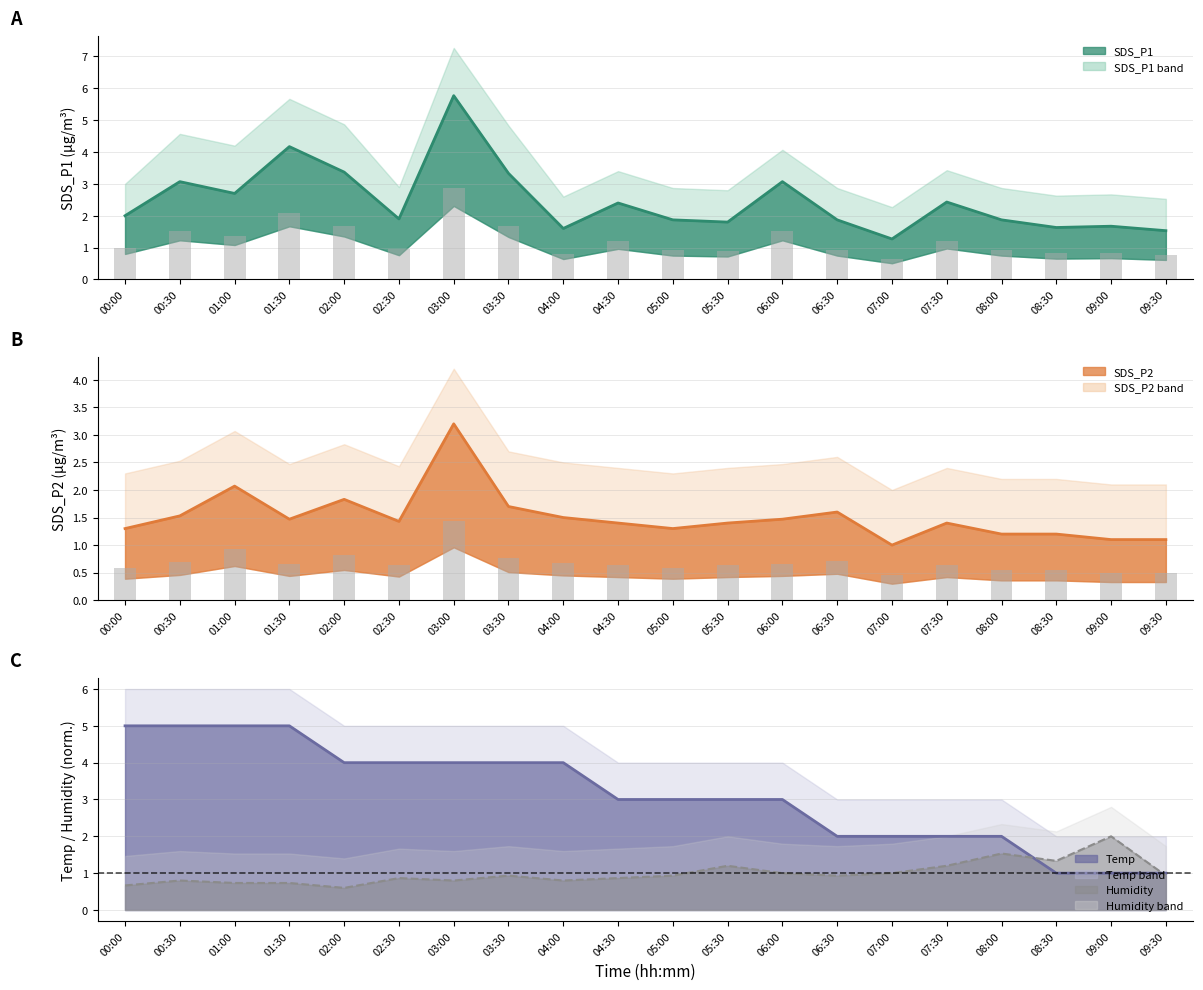

At 02:00, list the series in order from smallest to largest.

Humidity line, SDS_P2 line, SDS_P1 line, Temp line